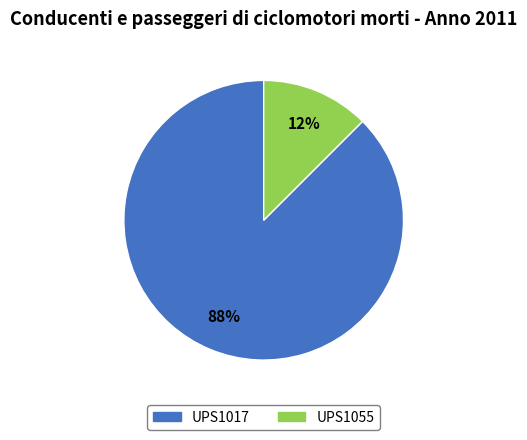

True or false: UPS1055 accounts for 24% of the total.

False